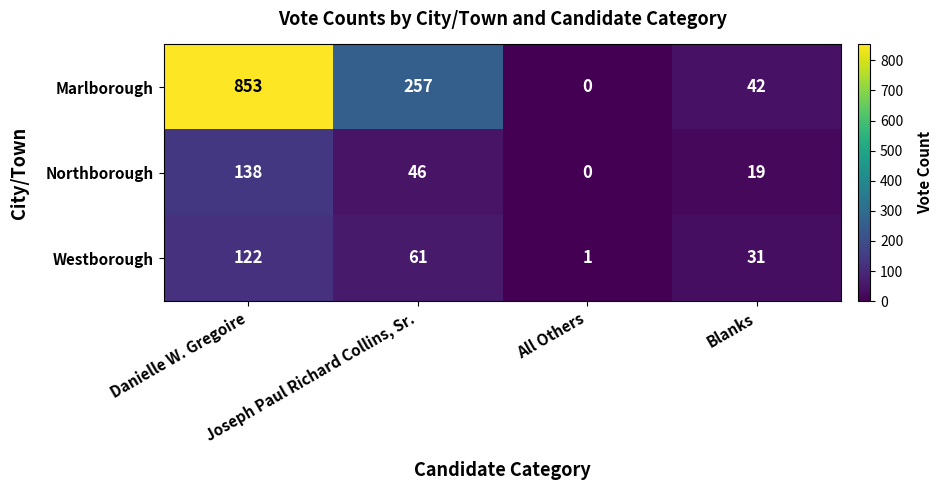

At how many categories does at least one series exceed 492?

1